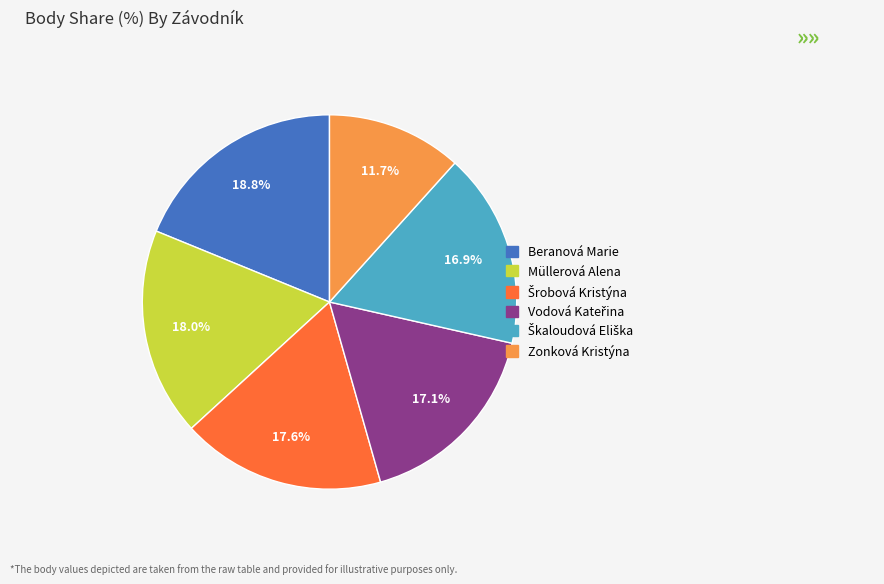

What percentage is the Müllerová Alena slice, to the nearest percent?

18%